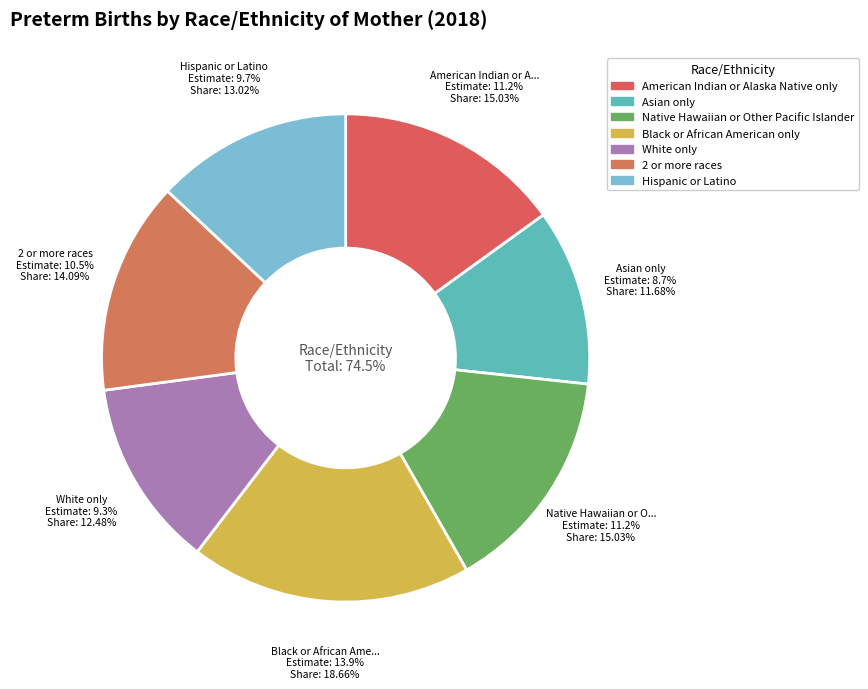

What percentage is NOT represented by Black or African American only?

81.3%